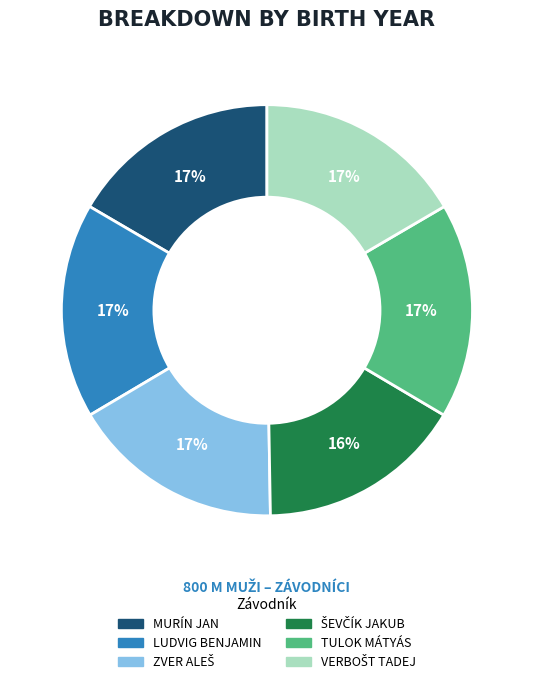

How many segments does this pie chart have?

6